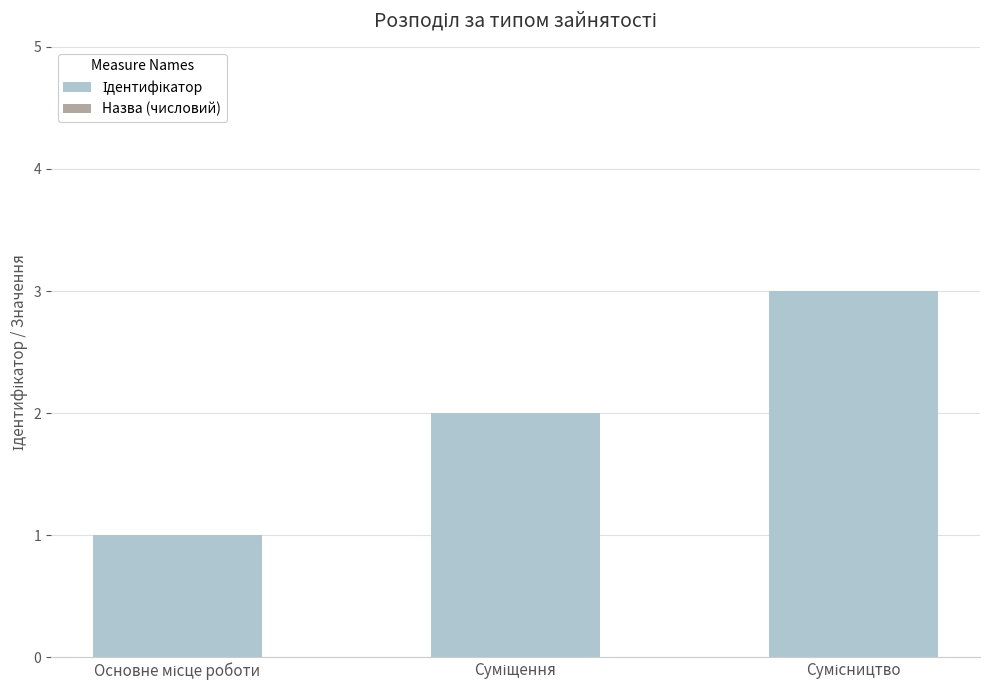

The value of Назва (числовий) at Основне місце роботи is 0.6. True or false?

True